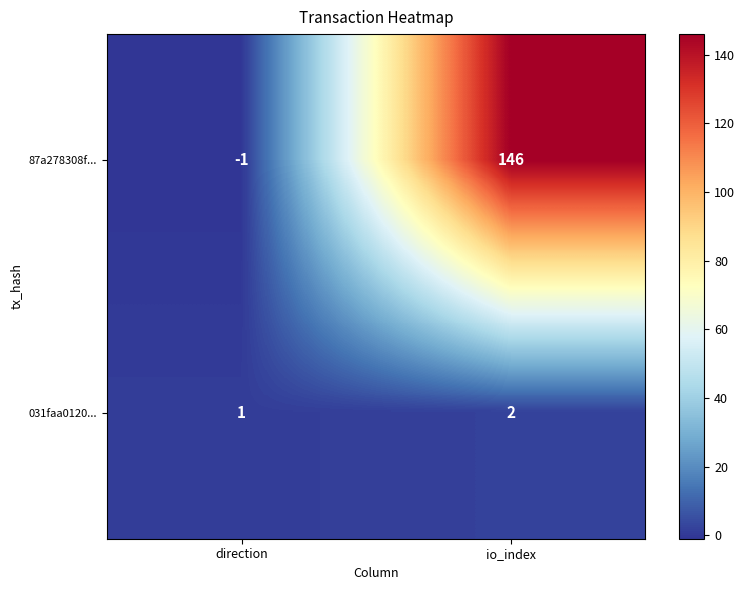

How many categories are shown in the chart?

2